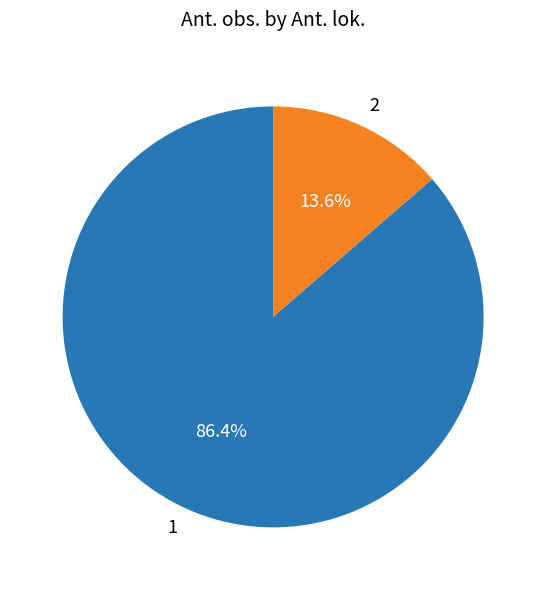

Which slice is the largest?

1